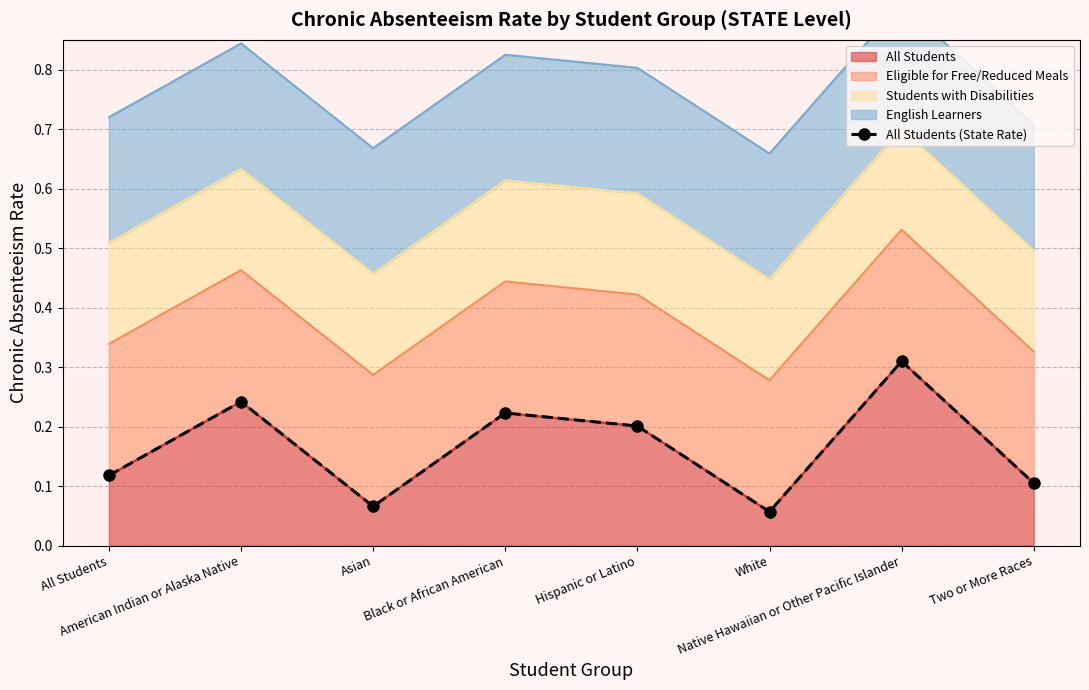

What is the label of the 7th point from the right?

American Indian or Alaska Native